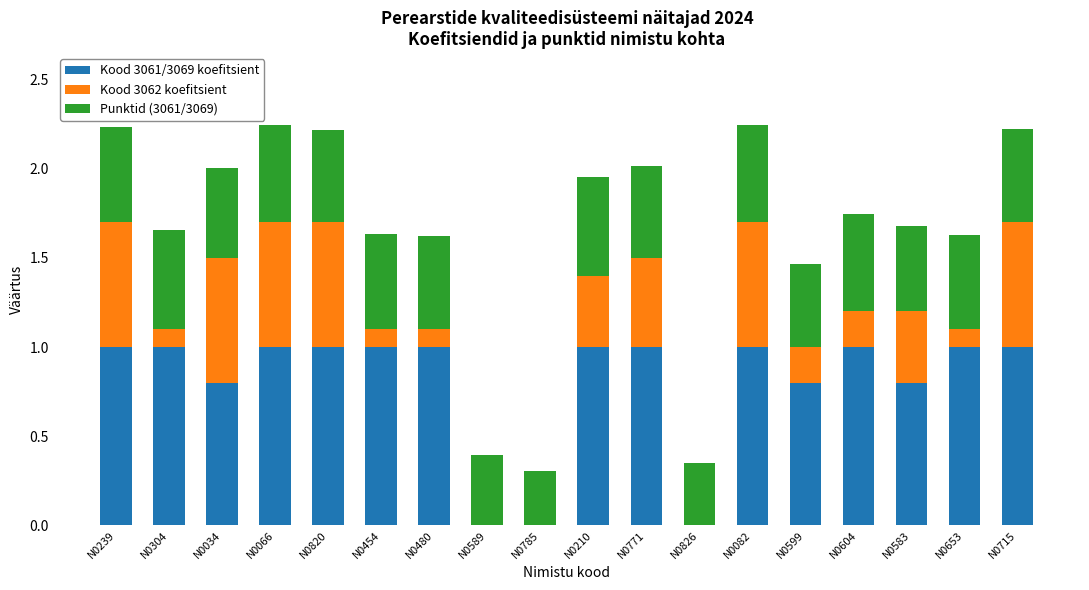

What is the total value across all series at N0771?

2.0